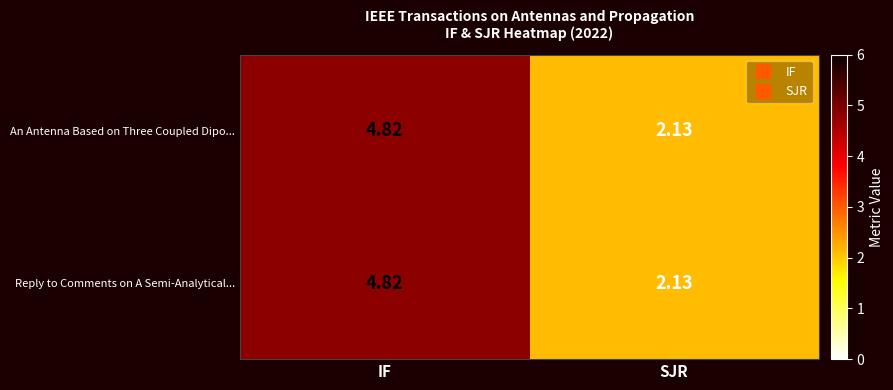

Count the number of categories in the chart.

2